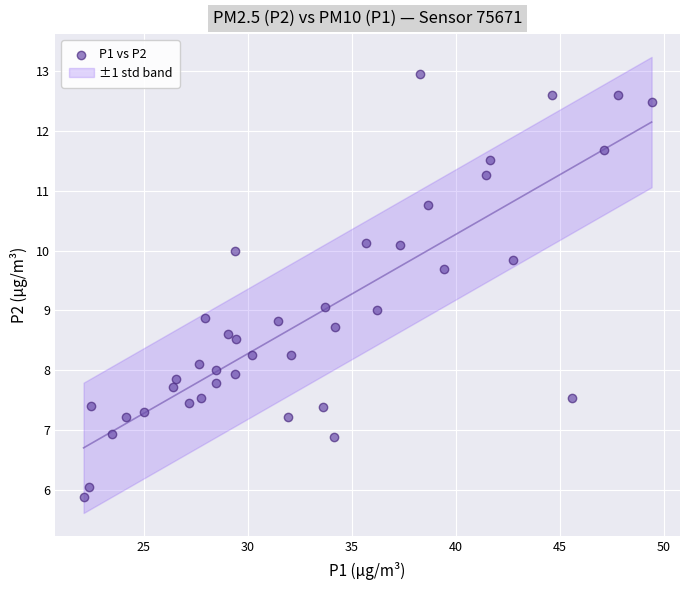

What is the range of X values (max minus min)?

27.3